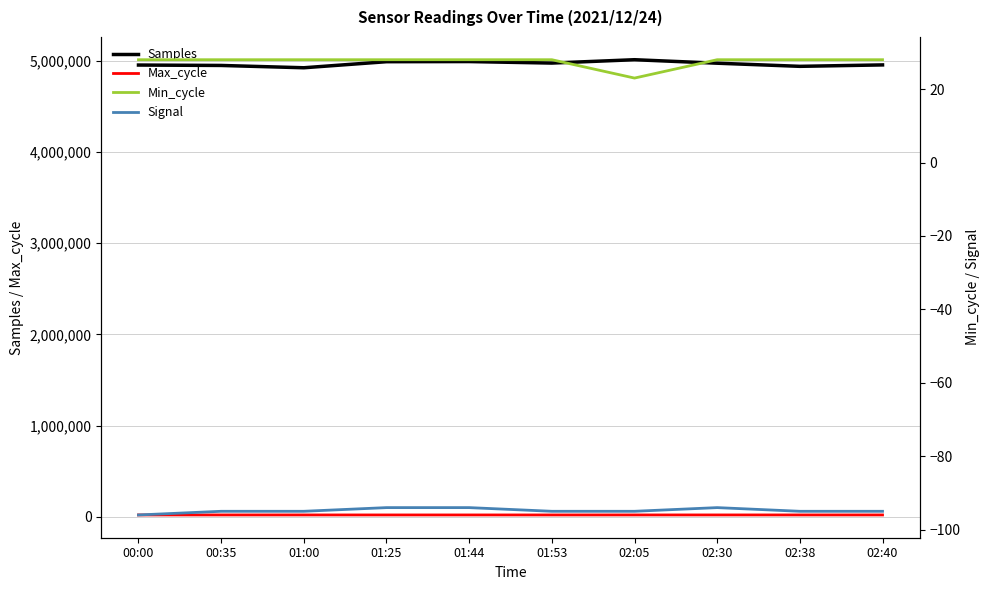

Count the number of categories in the chart.

10